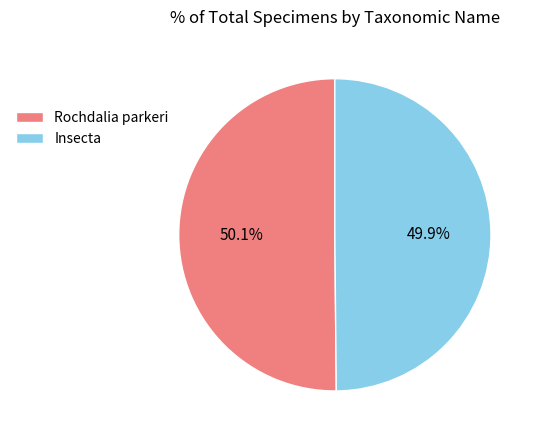

How much of the chart is everything except Rochdalia parkeri?

49.9%